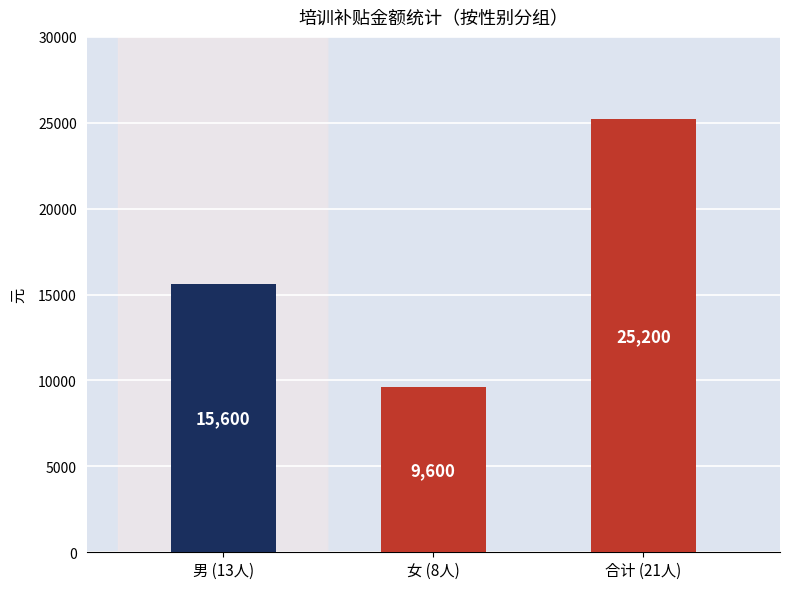

How many data points does each series have?

3